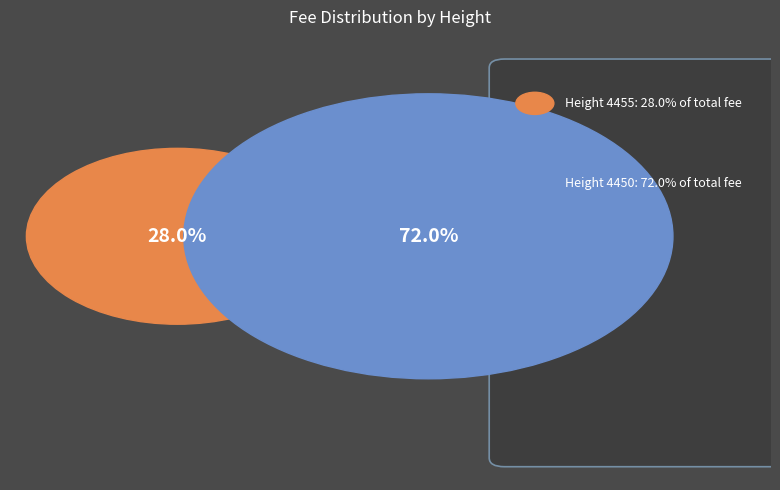

Rank the categories by value from highest to lowest.

4450, 4455